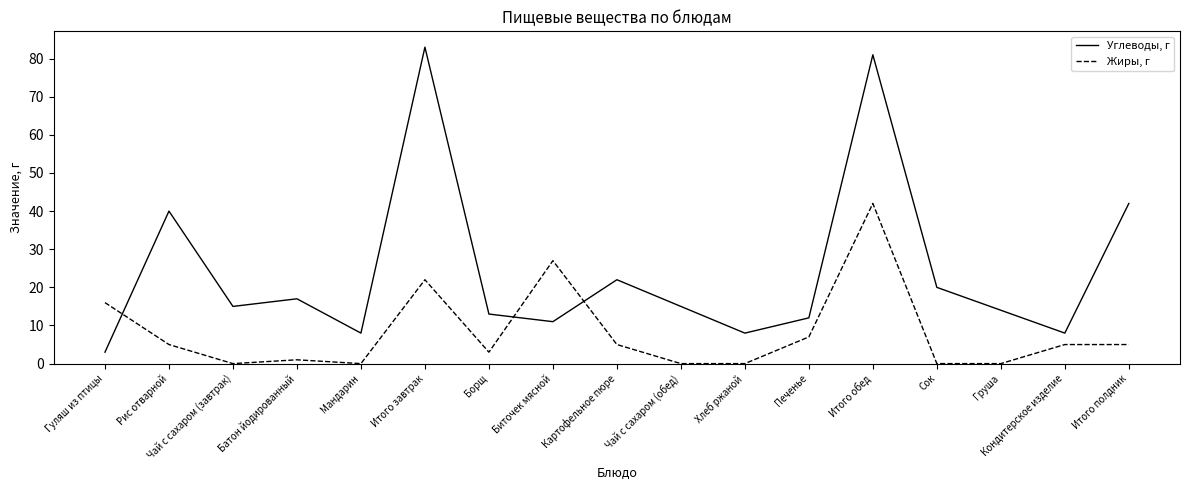

List the series in order of their overall mean, lowest first.

Жиры, г, Углеводы, г